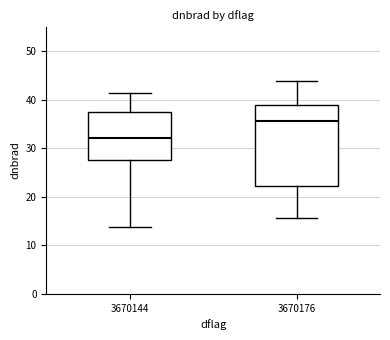

Where does the lower whisker of the box at x = 3670176 end on the y-axis? The values are not printed on the chart, so give them approximately, as read against the axis.

16